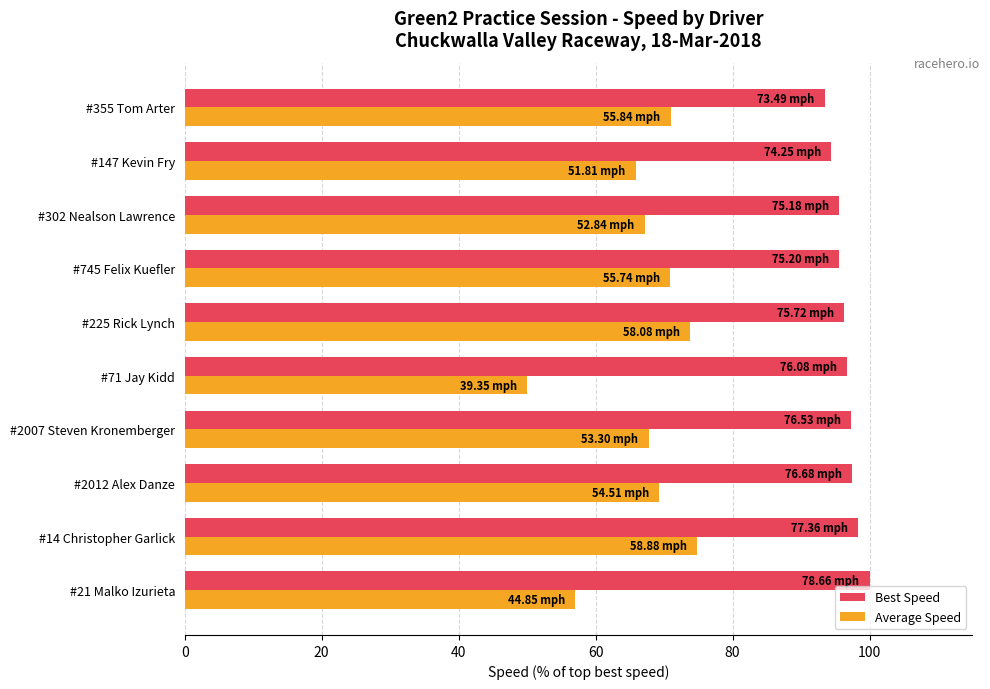

Count the number of categories in the chart.

10